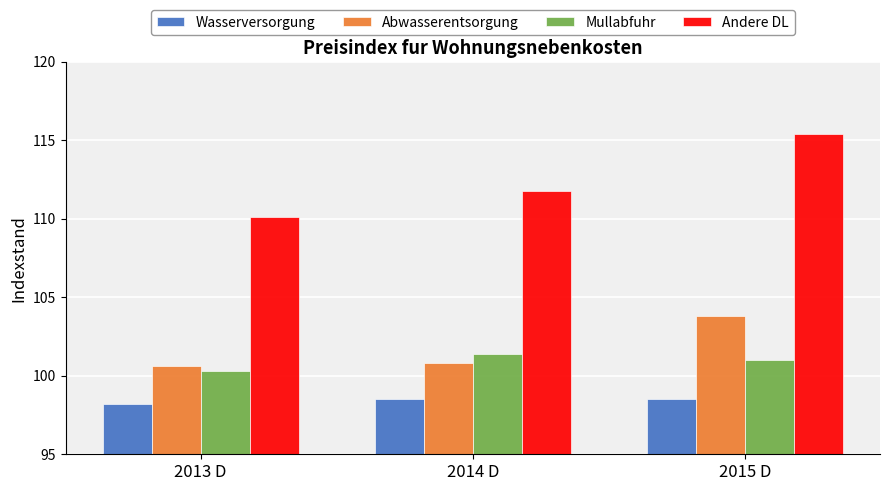

What position from the right is 2013 D?

3